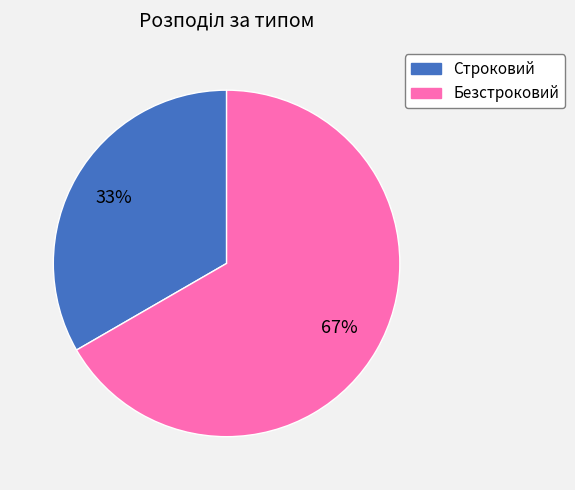

What is the largest slice in the pie chart?

Безстроковий